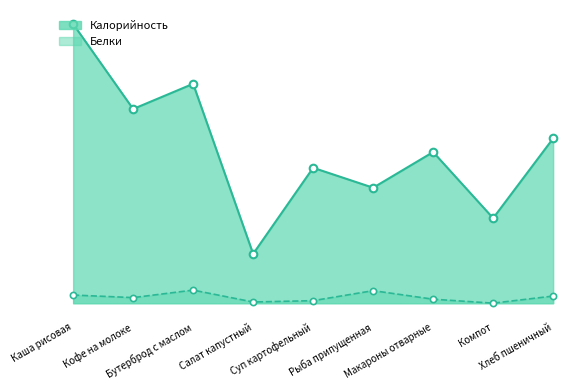

At which category is the sum across all series the highest?

Каша рисовая